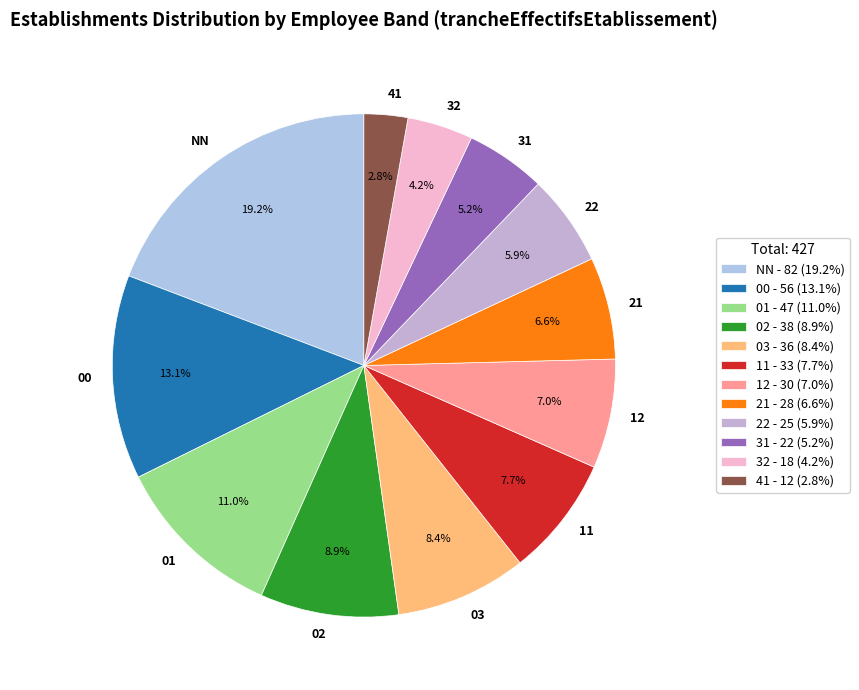

To the nearest percent, what is the difference between the largest and smallest slice percentages?

16%